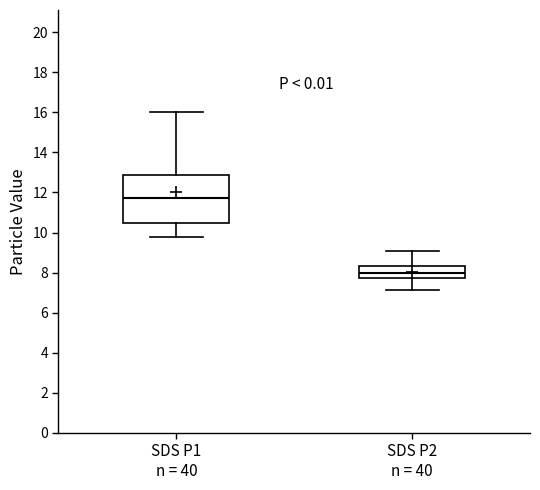

Which box has the highest median line?

SDS P1 n = 40